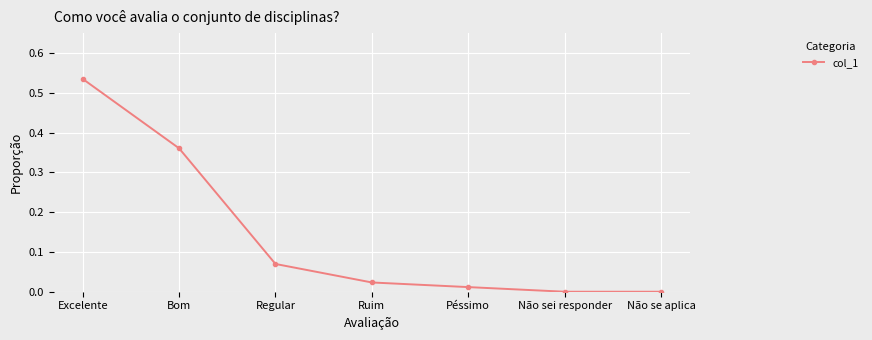

Which label corresponds to the largest value in the chart?

Excelente